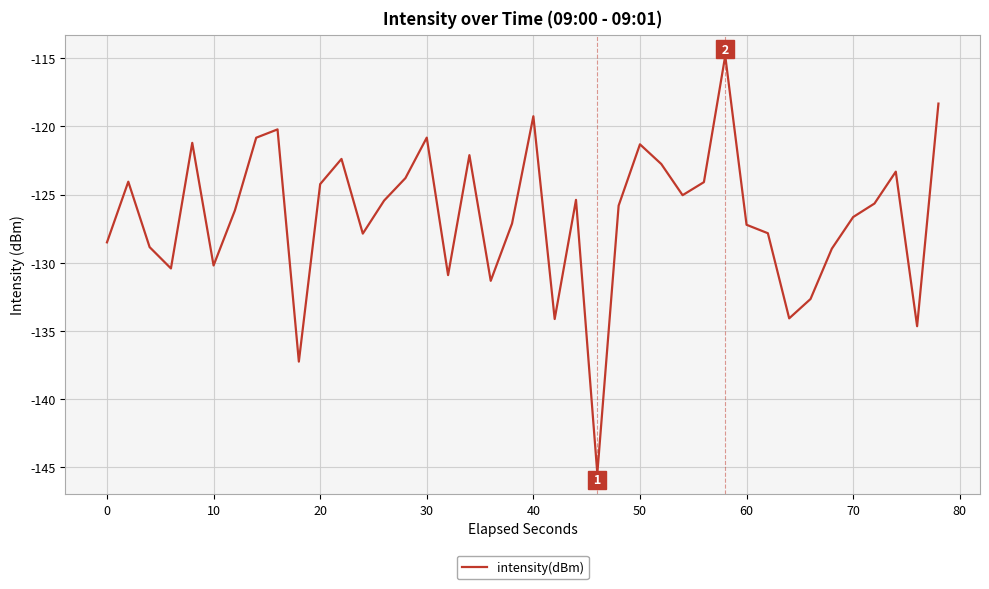

How many lines are shown in the chart?

1